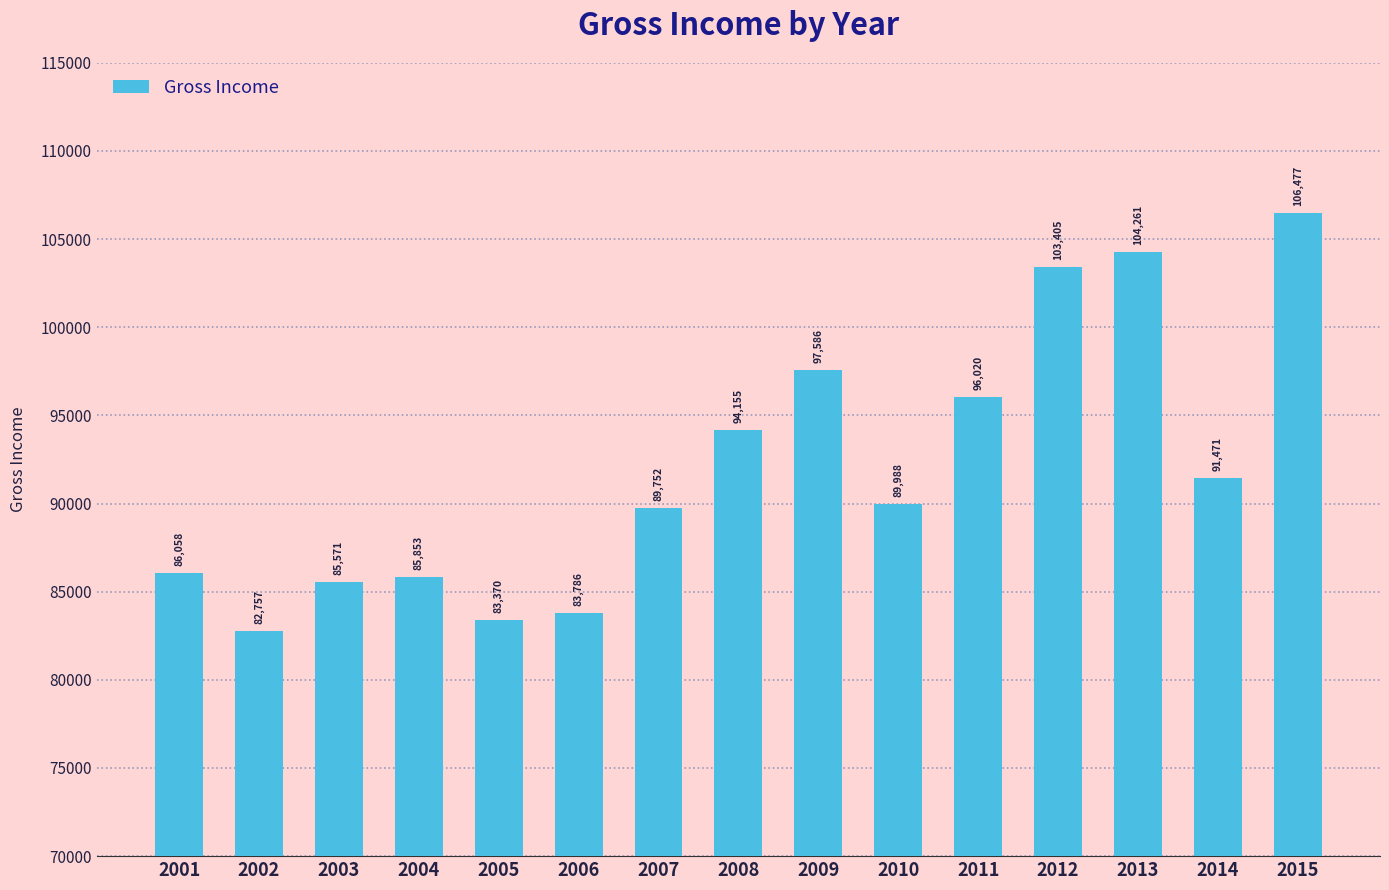

Are the bars grouped side by side (vs. stacked)?

No